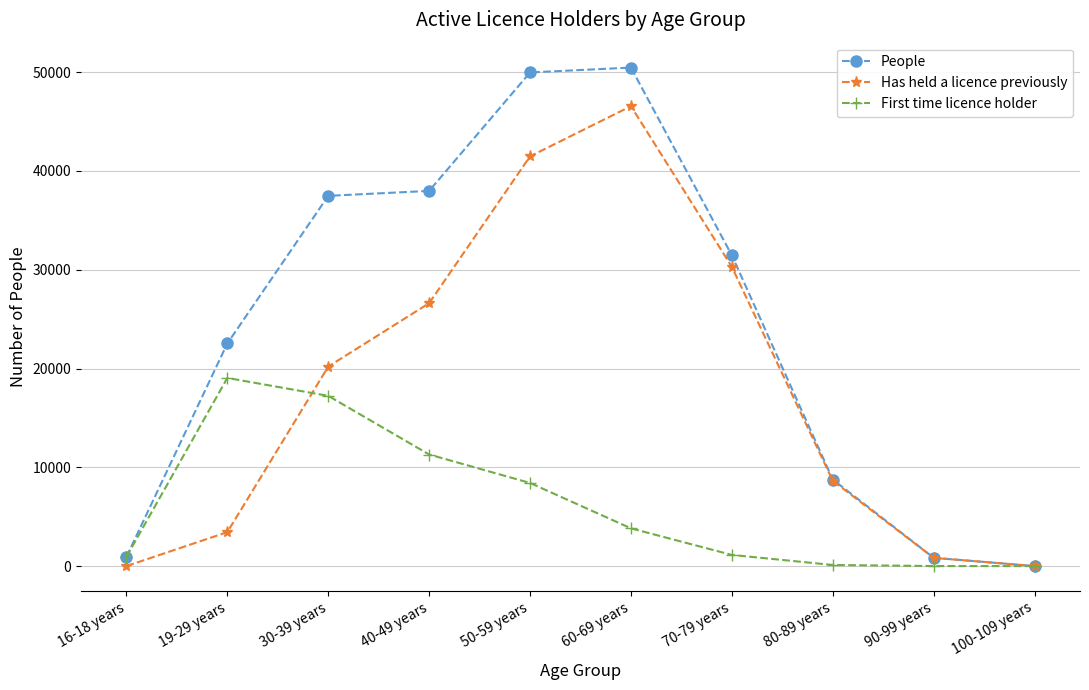

The value of First time licence holder at 30-39 years is 10210. True or false?

False